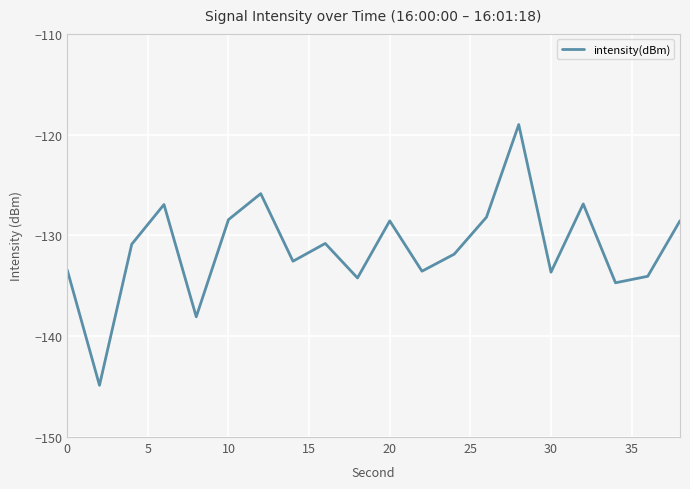

What is the sum of all values?

-2624.9